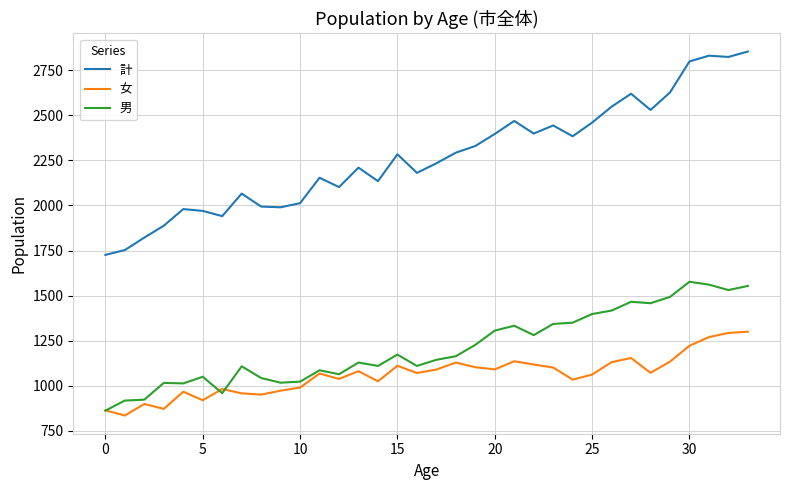

True or false: 女 has more than 0 points higher than both neighbors.

True